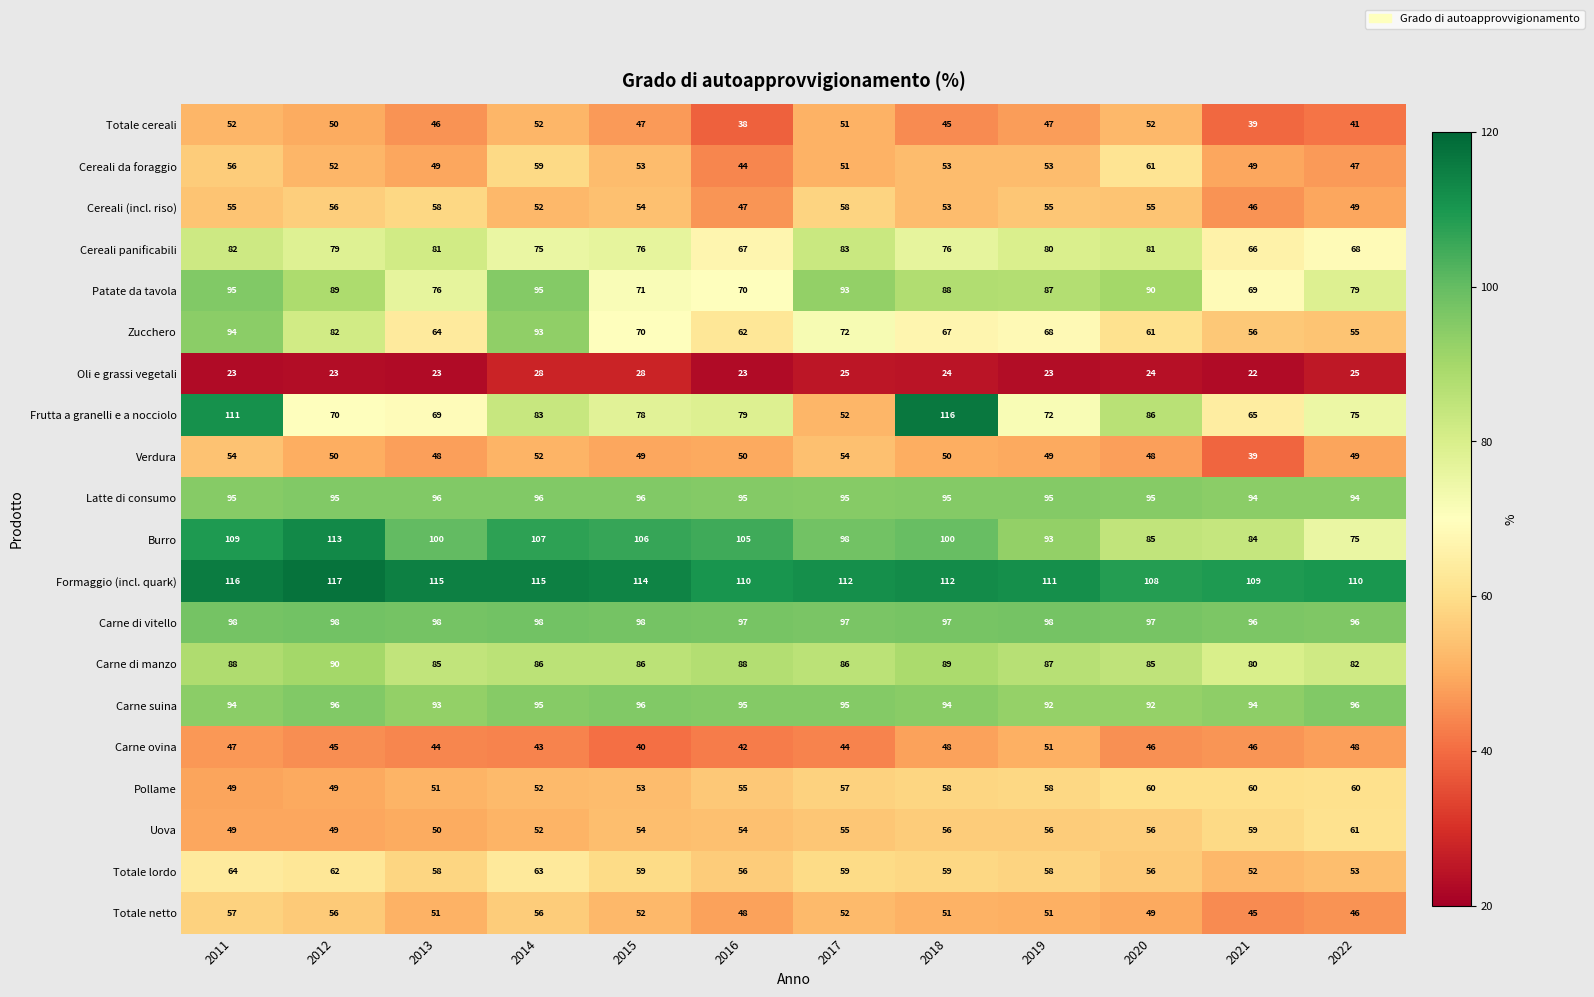

Which series has the widest spread of values?

Frutta a granelli e a nocciolo